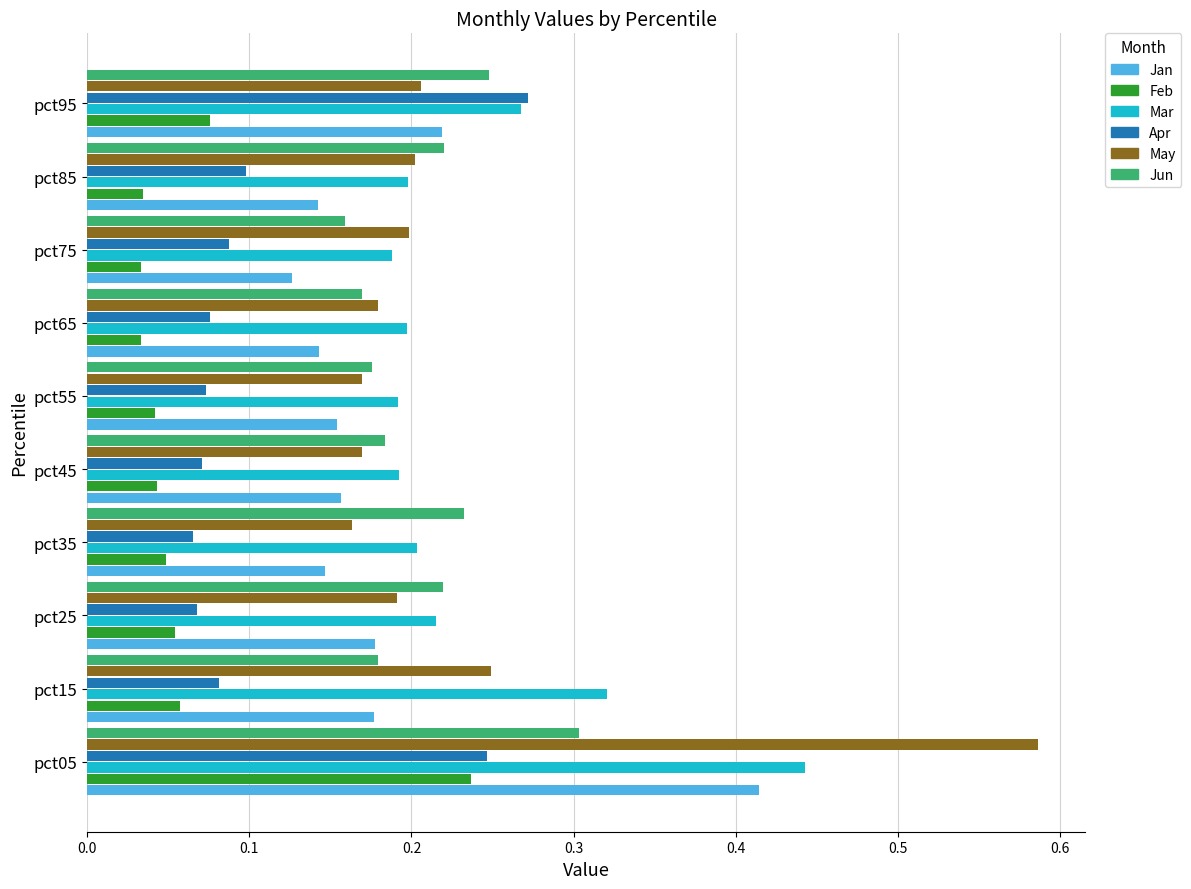

The value of Mar at pct65 is 0.2. True or false?

True